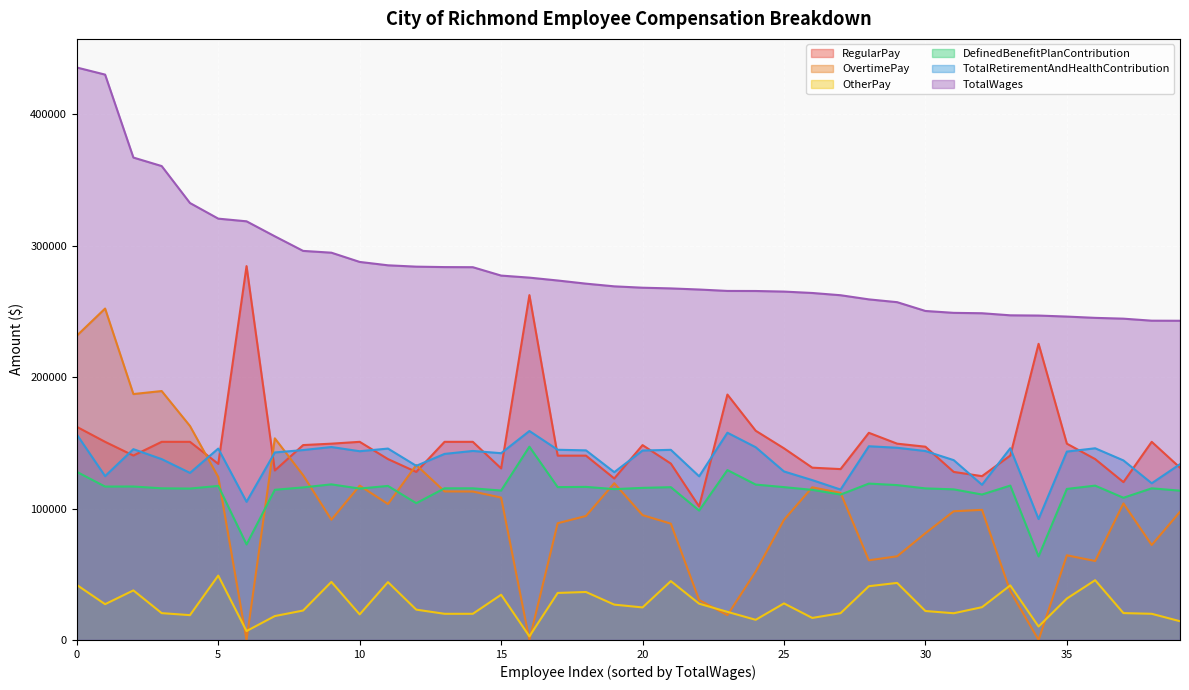

List the series in order of their peak value, highest first.

TotalWages, RegularPay, OvertimePay, TotalRetirementAndHealthContribution, DefinedBenefitPlanContribution, OtherPay